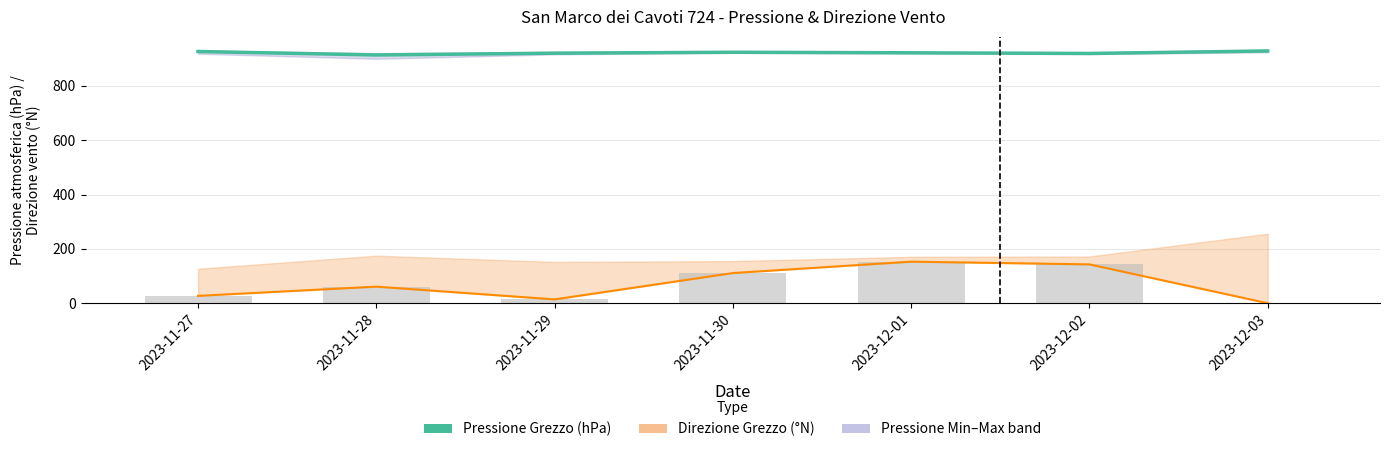

Reading left to right, list all the values displayed in this chart.

Pressione Grezzo (hPa): 2023-11-27=926.9	2023-11-28=914.1	2023-11-29=920.7	2023-11-30=924.1	2023-12-01=922.1	2023-12-02=919.7	2023-12-03=928.8
Direzione Min (N): 2023-11-27=27.0	2023-11-28=61.0	2023-11-29=14.0	2023-11-30=111.0	2023-12-01=153.0	2023-12-02=143.0	2023-12-03=0.0
Direzione Min (N) bars: 2023-11-27=27.0	2023-11-28=61.0	2023-11-29=14.0	2023-11-30=111.0	2023-12-01=153.0	2023-12-02=143.0	2023-12-03=0.0